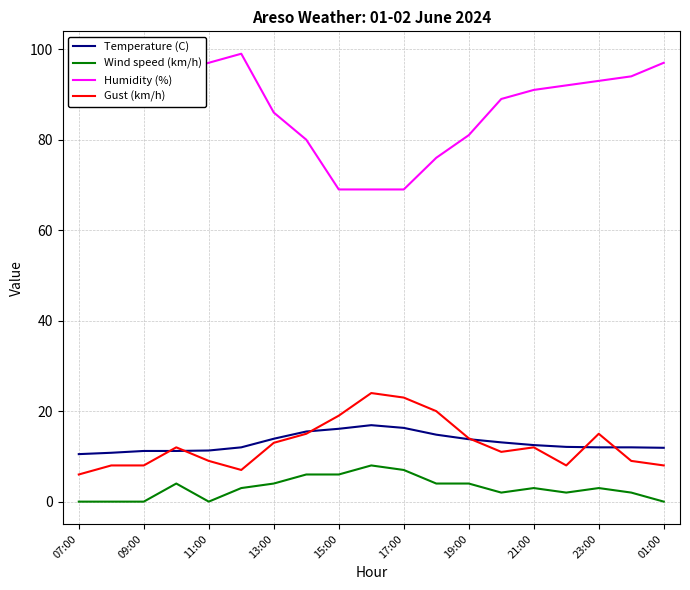

Does the chart have visible grid lines?

Yes